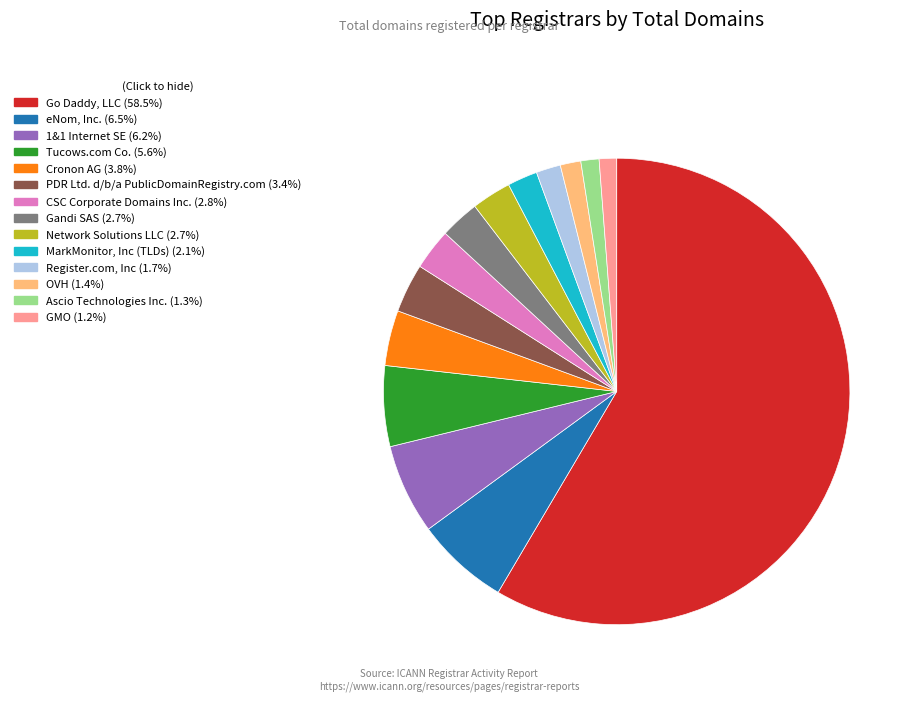

Combined, do OVH and Cronon AG account for over 50%?

No